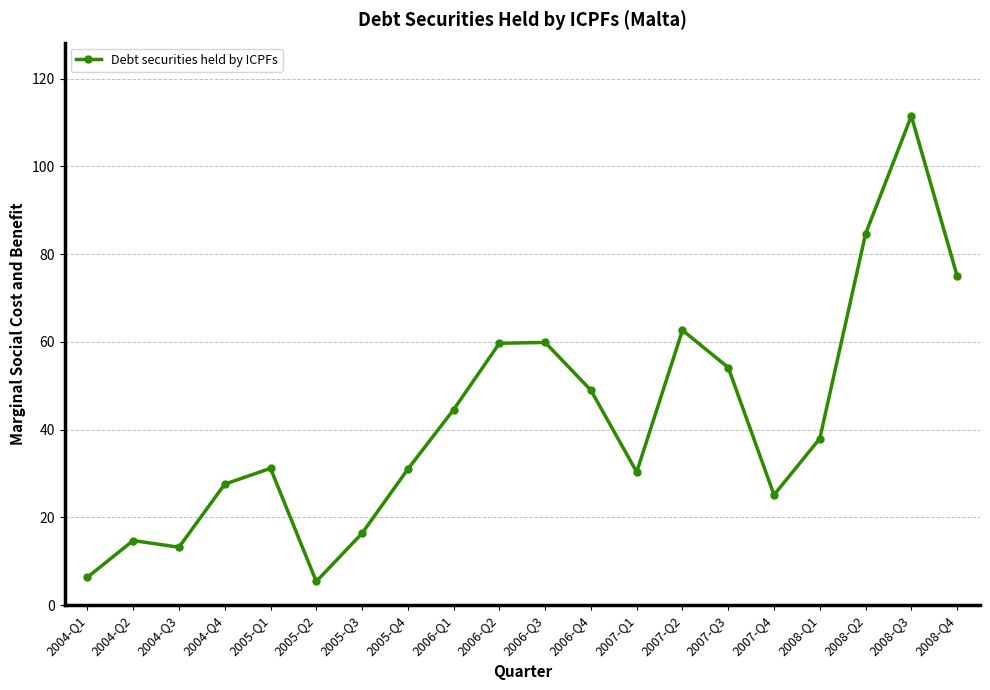

What is the average value?

42.0